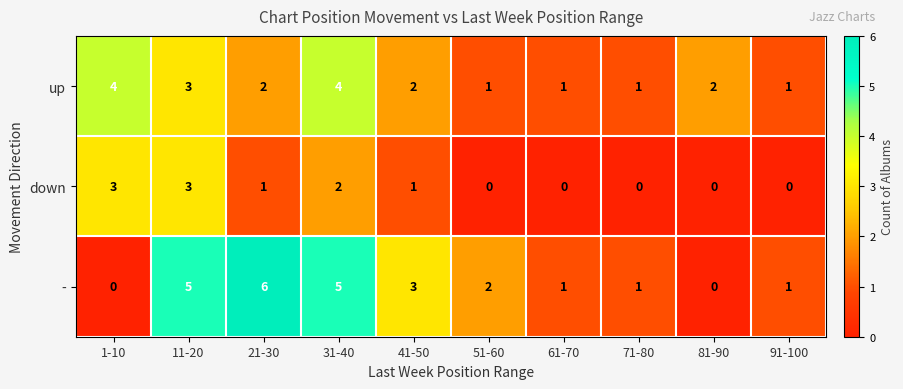

Count the number of data series in this chart.

3